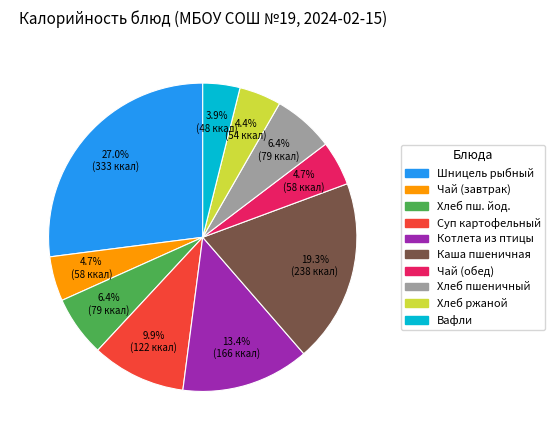

To the nearest percent, what is the difference between the largest and smallest slice percentages?

23%